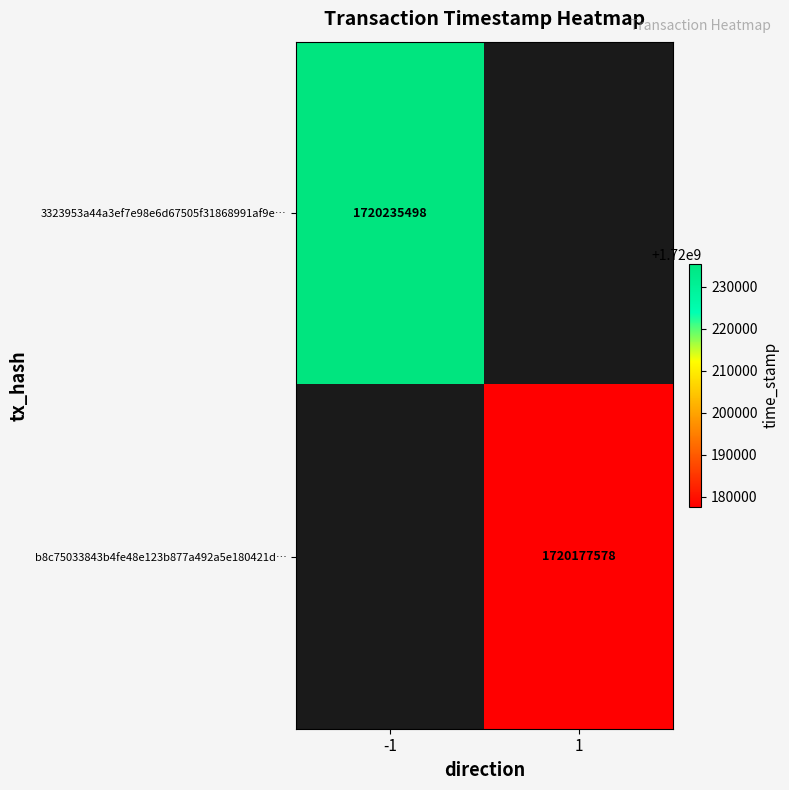

True or false: 3323953a44a3ef7e98e6d67505f31868991af9e… has a value of 1720235498 at -1.

True